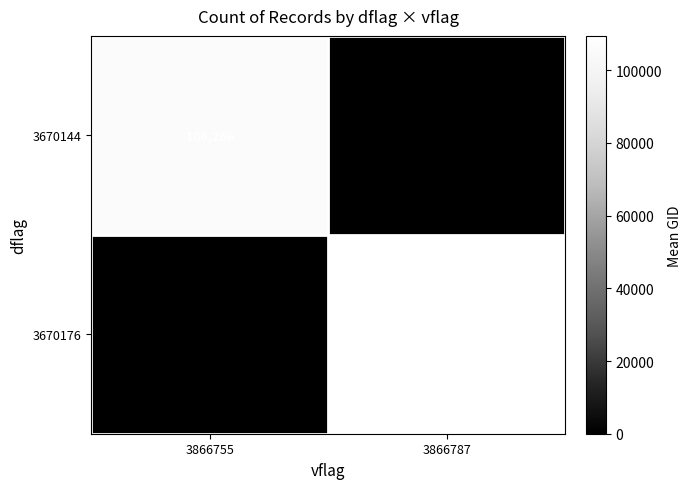

Reading left to right, what are all the values shown in this chart?

3670144: 3866755=106266	3866787=0
3670176: 3866755=0	3866787=109435